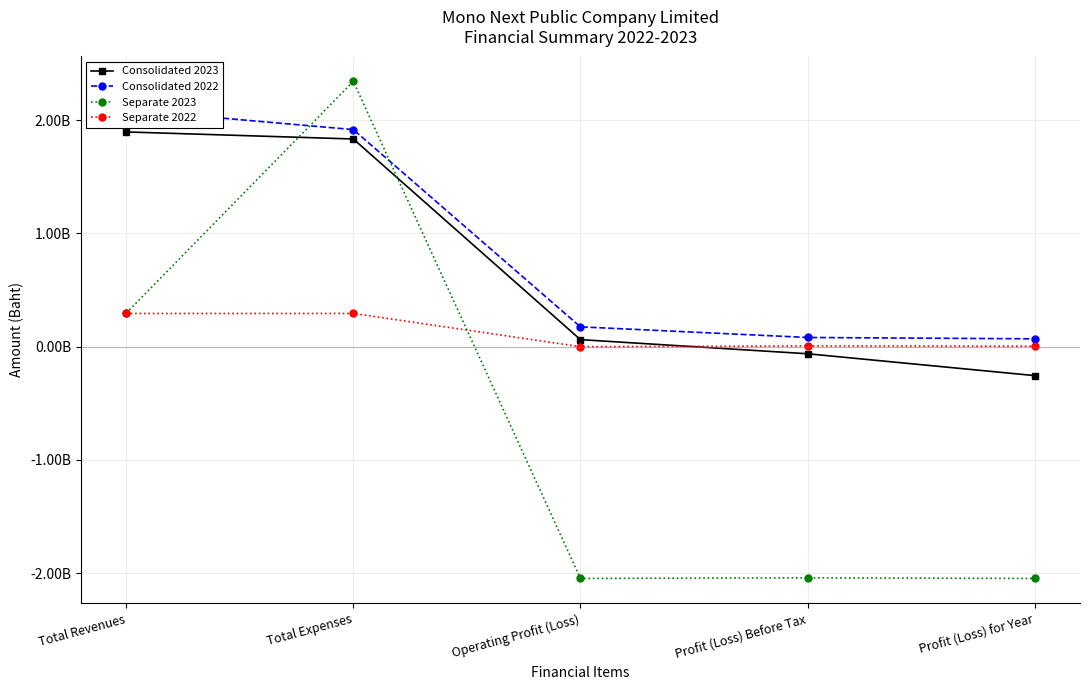

At which category is the sum across all series the highest?

Total Expenses